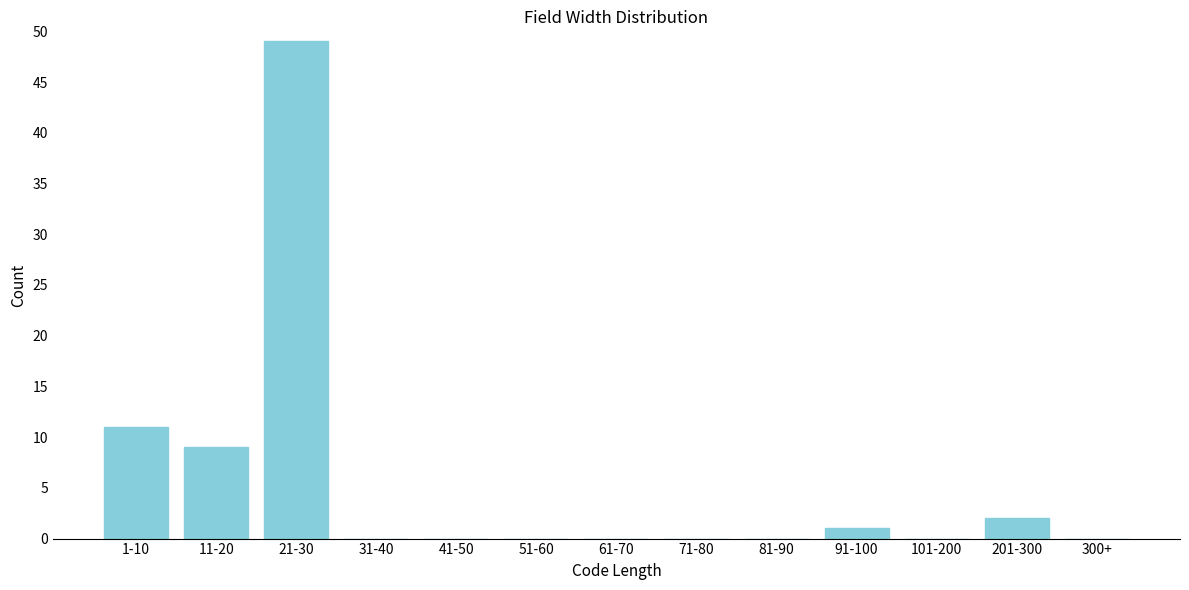

Reading right to left, extract all data points from this chart.

300+=0	201-300=2	101-200=0	91-100=1	81-90=0	71-80=0	61-70=0	51-60=0	41-50=0	31-40=0	21-30=49	11-20=9	1-10=11